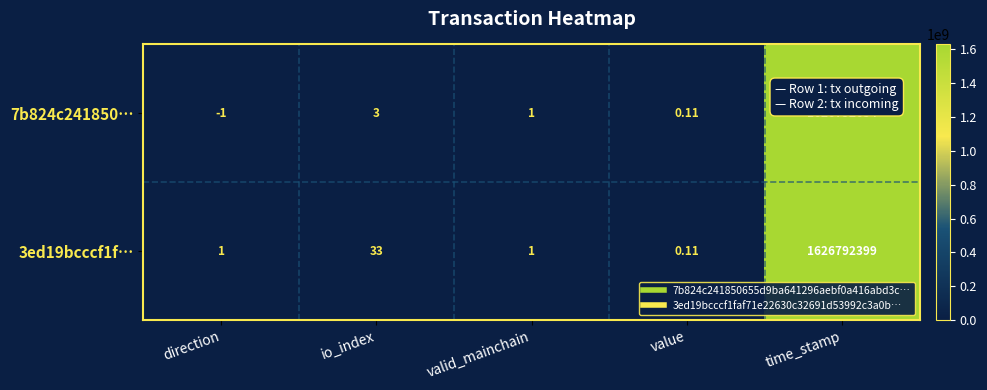

At which category does the chart reach its peak across all series?

time_stamp